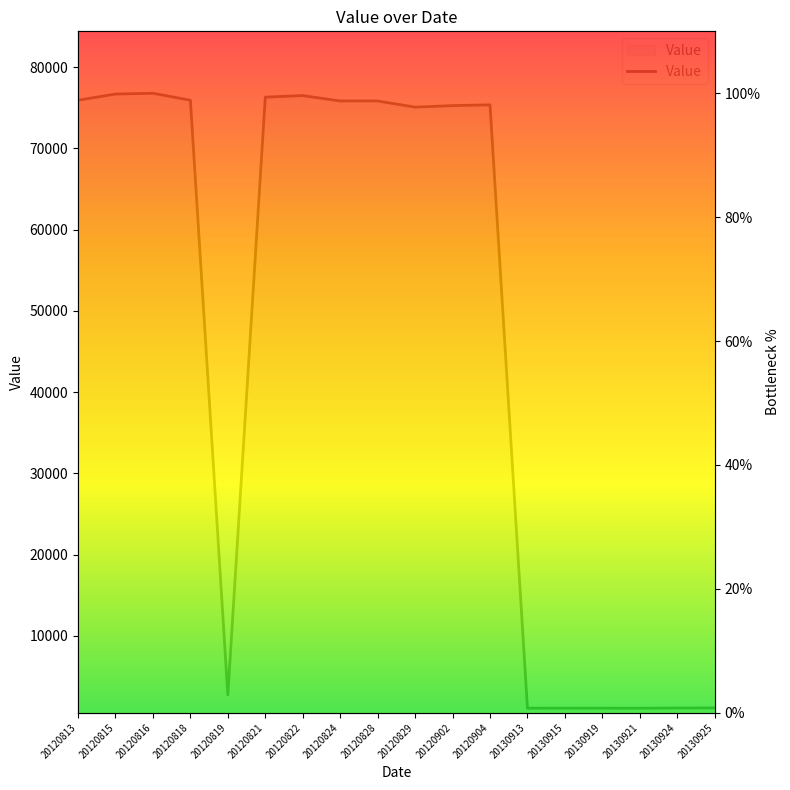

At which category does the chart reach its peak across all series?

20120816